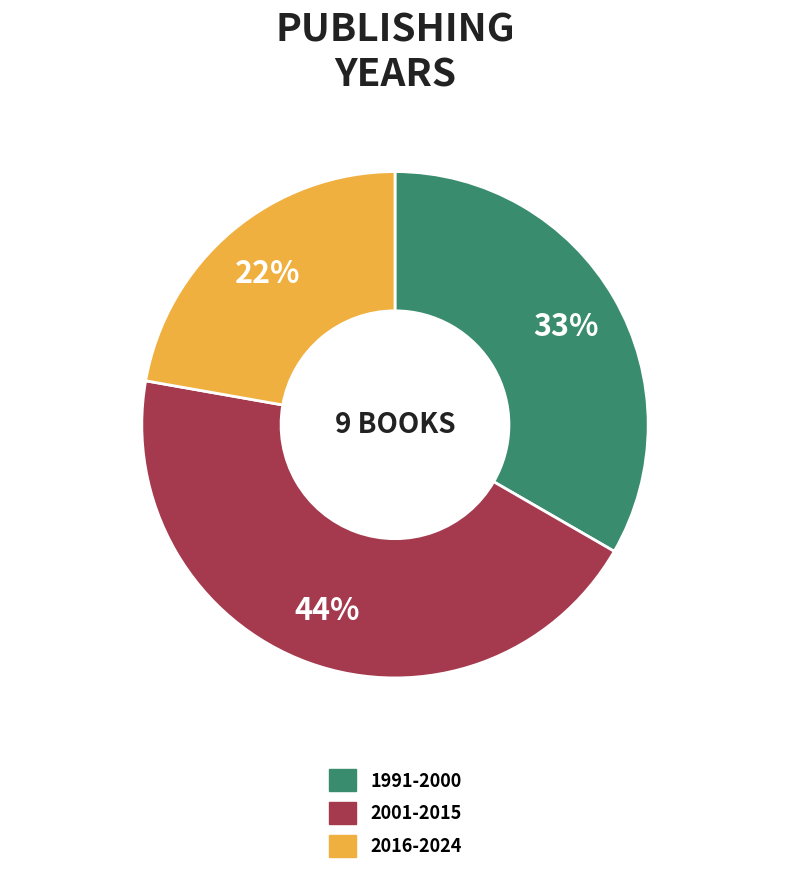

Rank the categories by value from lowest to highest.

2016-2024, 1991-2000, 2001-2015